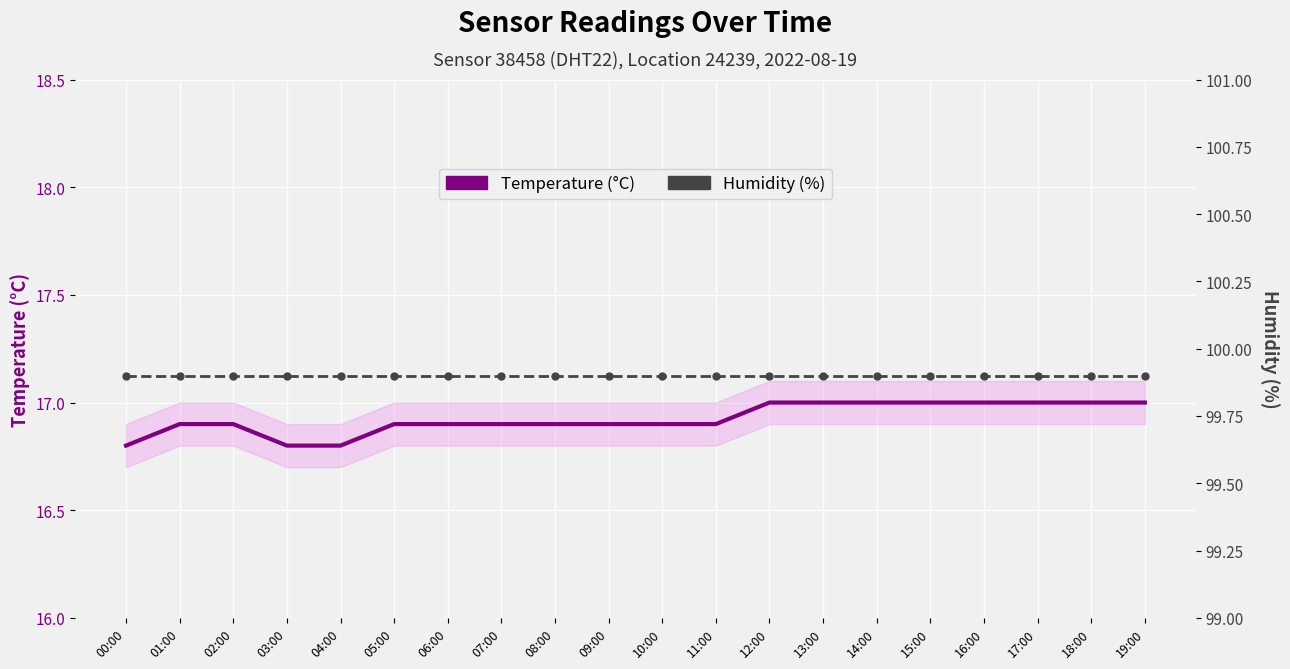

Which series changed the most between 09:00 and 18:00?

Temperature (°C)